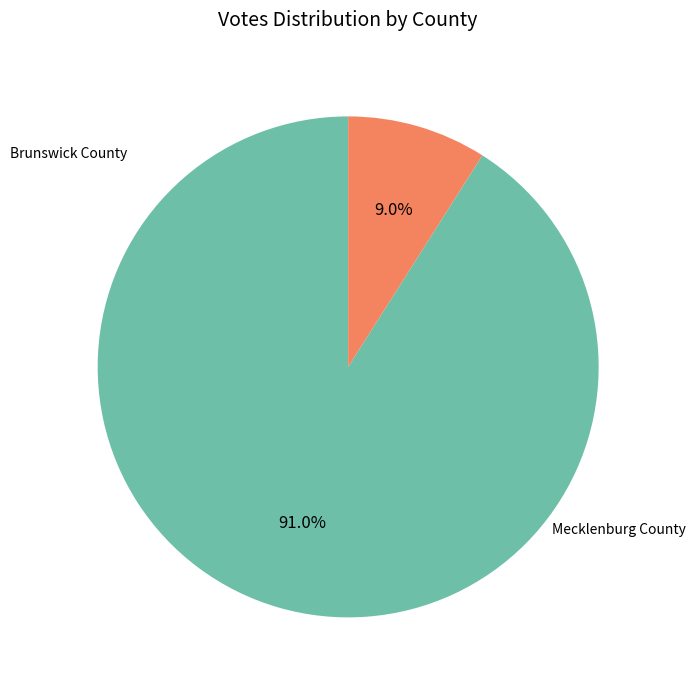

Does any single category account for the majority?

Yes